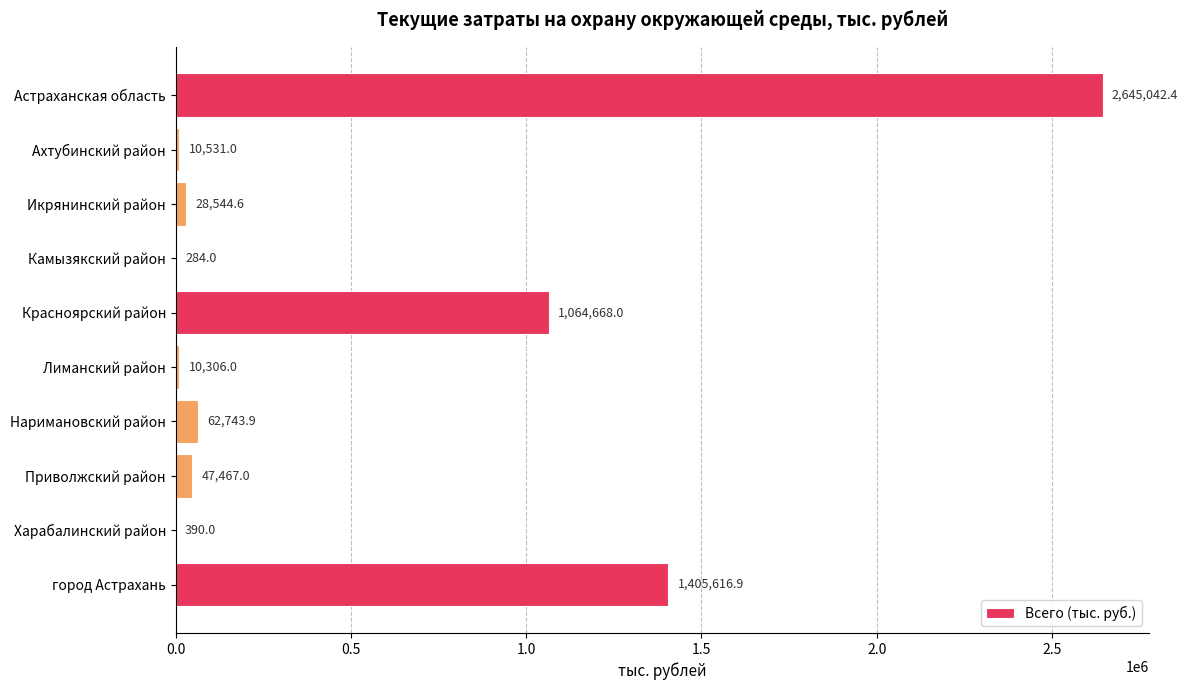

What is the change in value from Астраханская область to Красноярский район?

-1580374.4